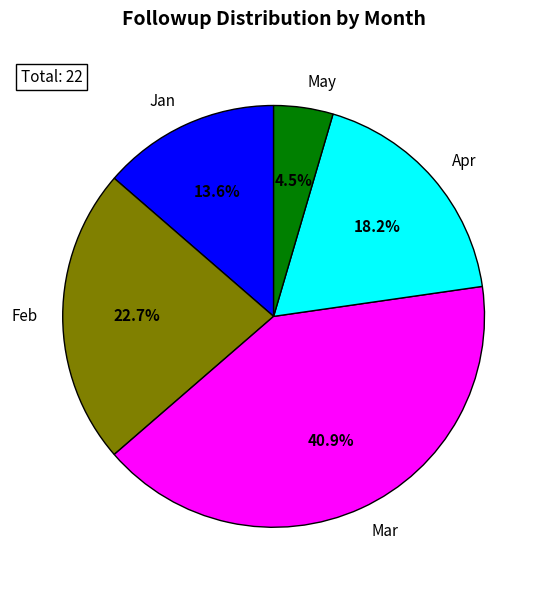

Is there a majority slice in this chart?

No